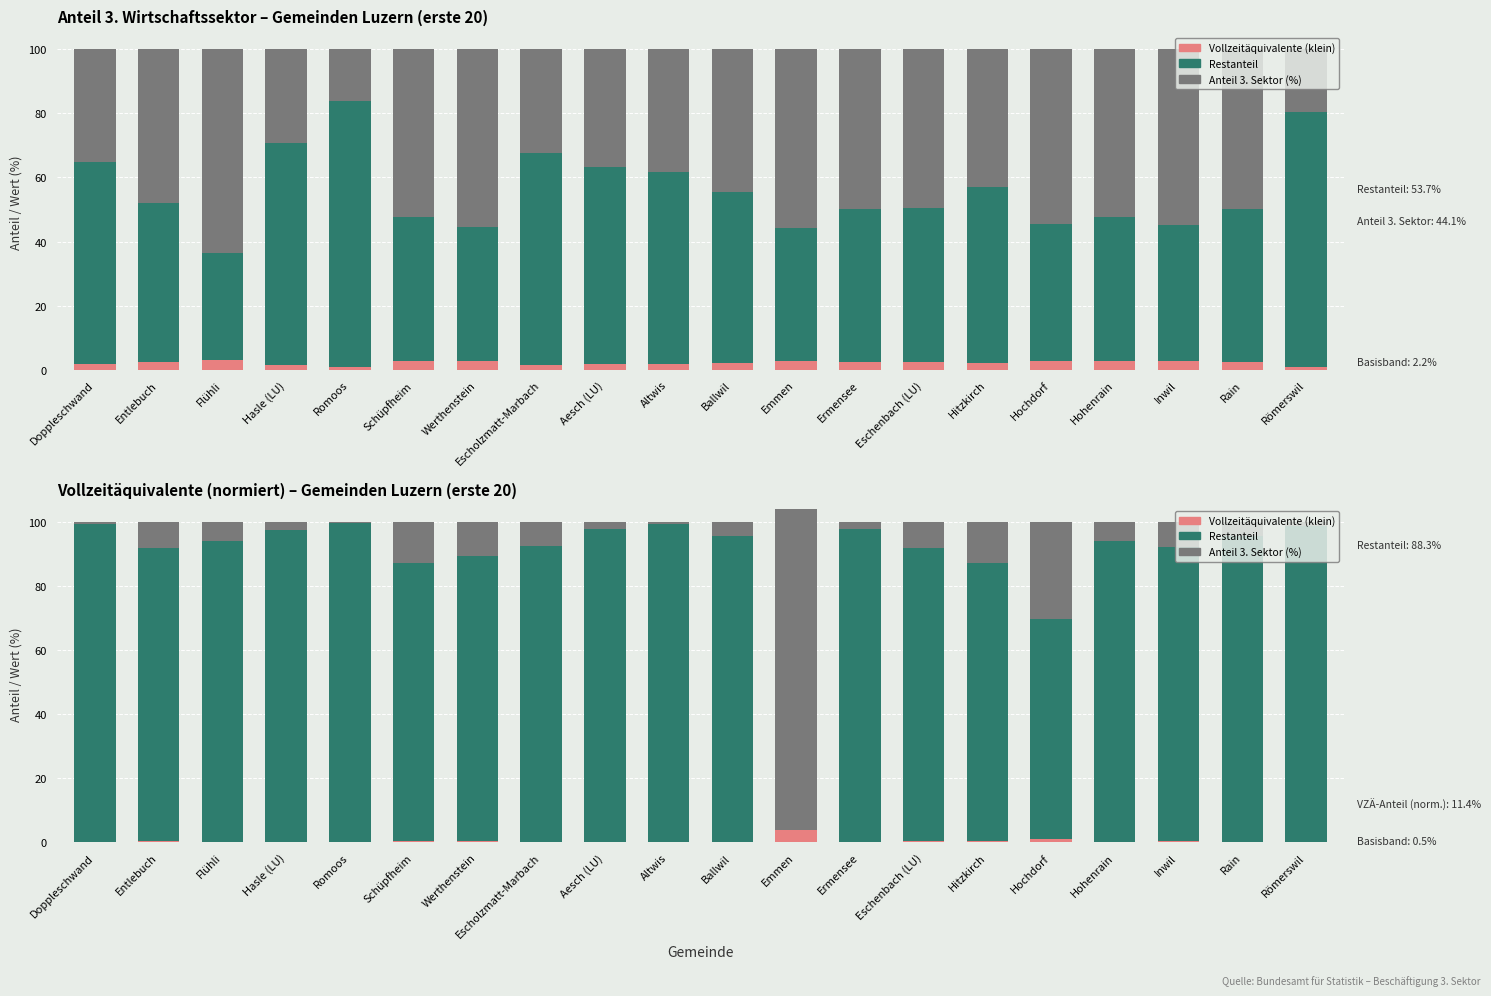

Rank the series by their maximum value, from highest to lowest.

Anteil 3. Sektor (%), Restanteil, Vollzeitäquivalente (klein)